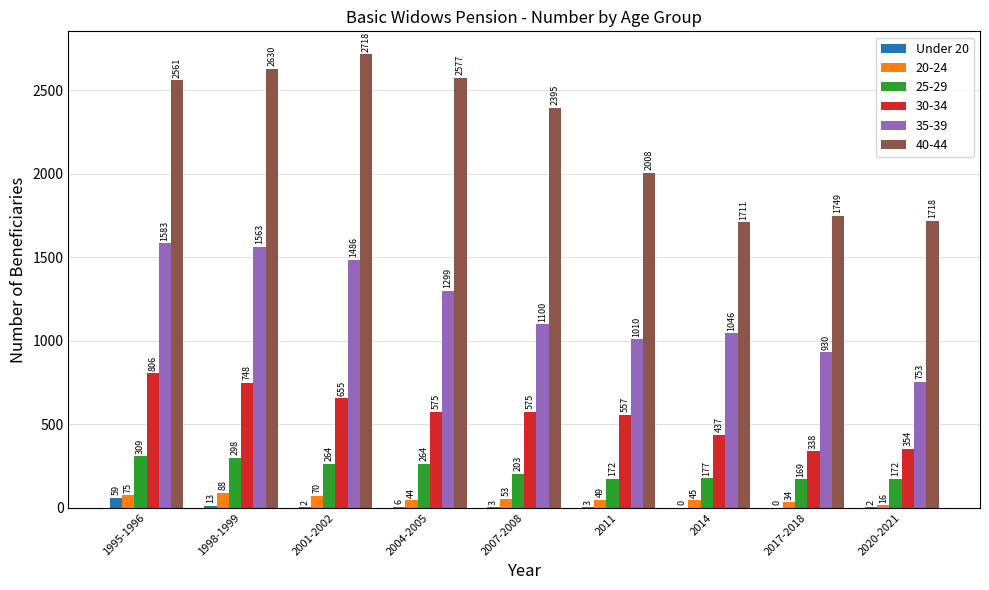

How many categories are shown in the chart?

9